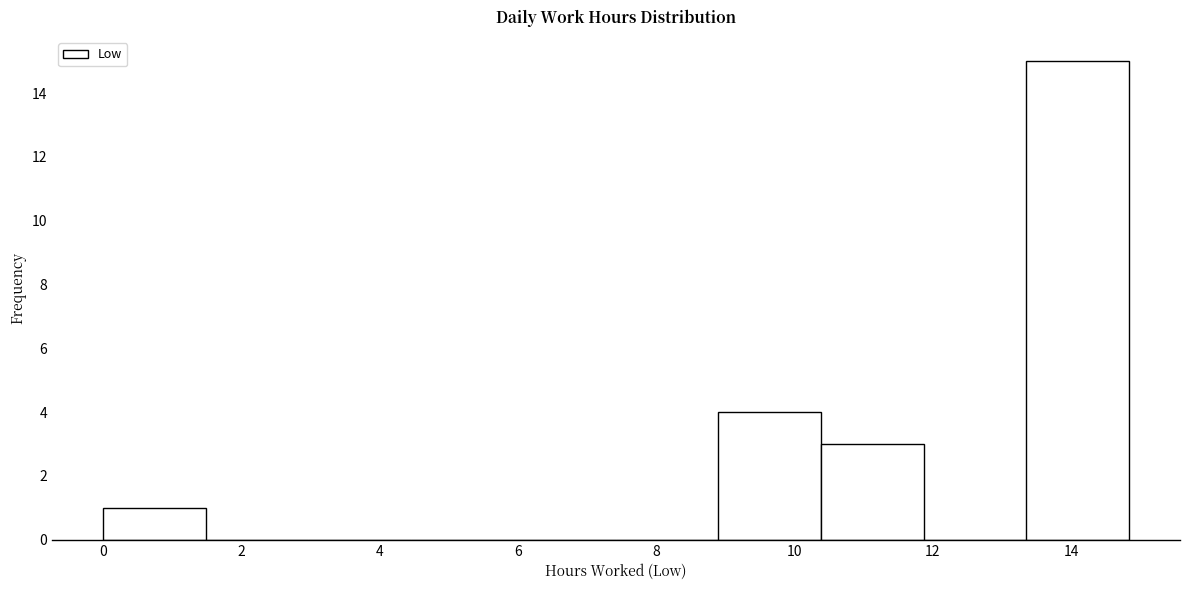

Reading left to right, transcribe this chart: for each bar, give the range it covers on the x-axis and its height. Neither the bar edges nor the heights are printed on the chart, so give them approximately, as read against the axes.

0.0 to 1.4: 1
1.4 to 3.0: 0
3.0 to 4.4: 0
4.4 to 6.0: 0
6.0 to 7.4: 0
7.4 to 8.8: 0
8.8 to 10.4: 4
10.4 to 11.8: 3
11.8 to 13.4: 0
13.4 to 14.8: 15